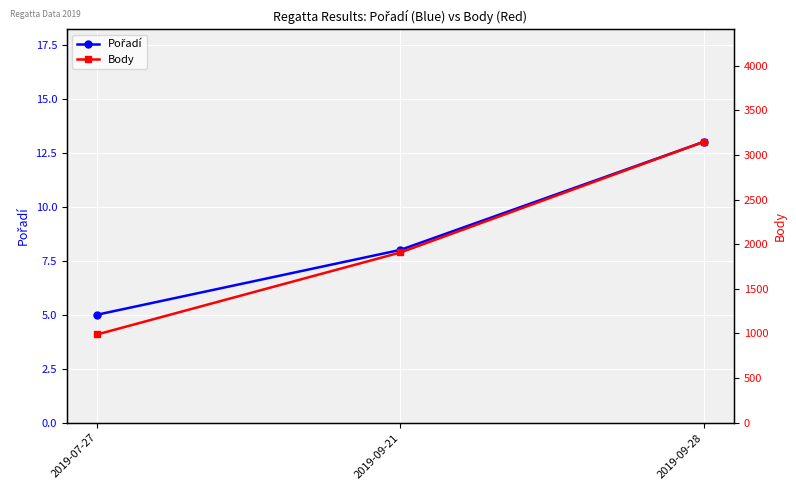

Which label corresponds to the largest value in the chart?

2019-09-28